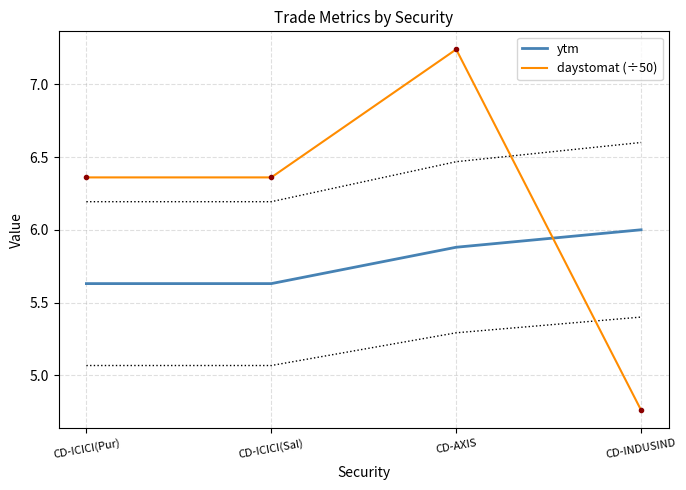

What is the label of the 3rd point from the left?

CD-AXIS